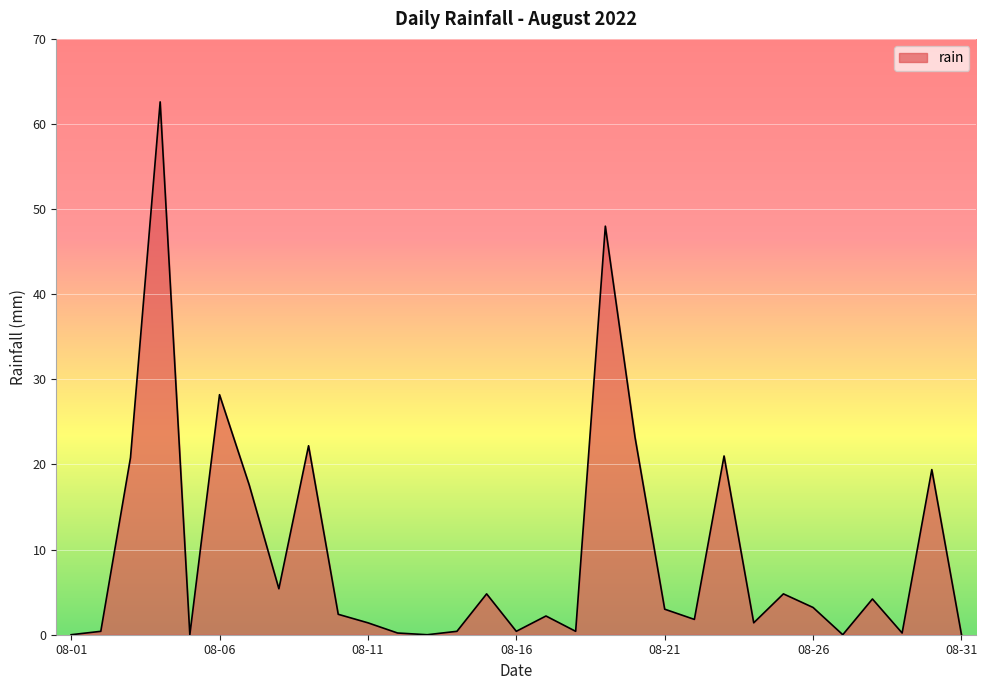

What is the greatest value displayed?

62.6